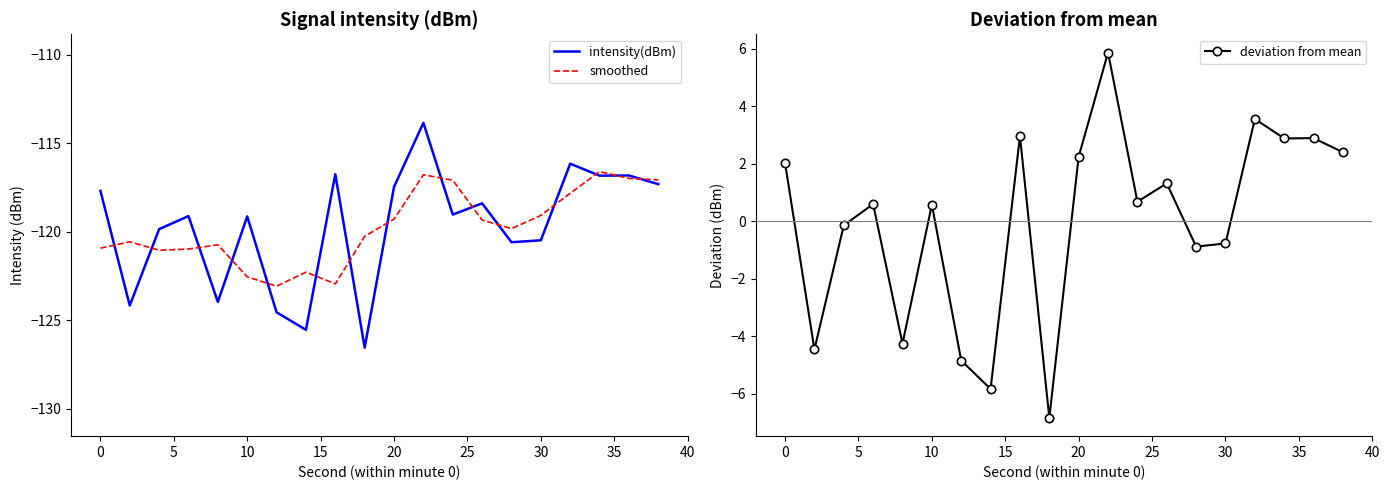

True or false: intensity(dBm) has a value of -117.7 at 0.

True